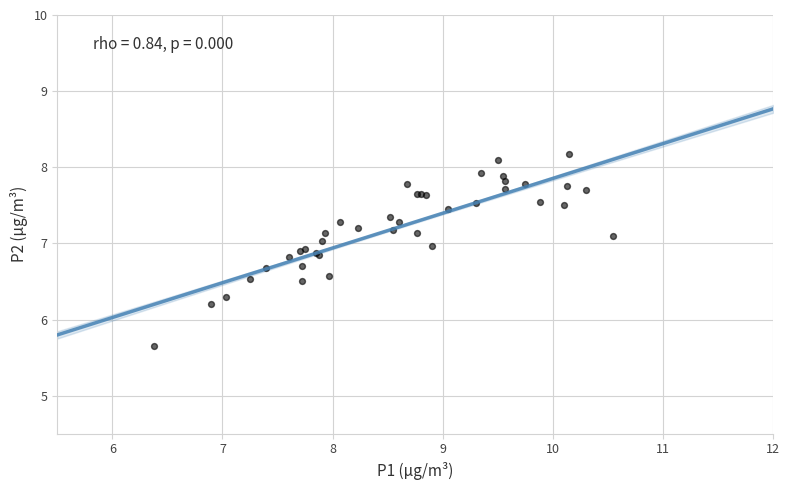

What Y value in the scatter plot is closest to 6?

6.2